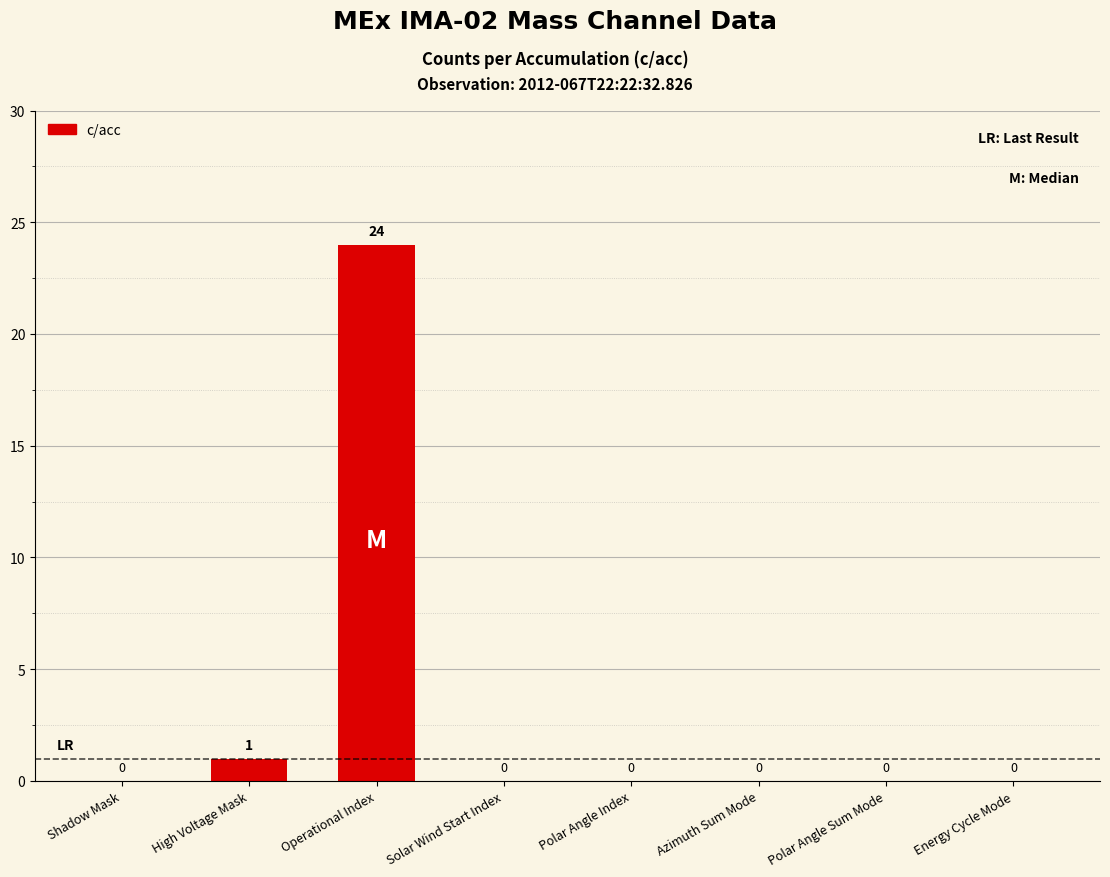

Which label corresponds to the largest value in the chart?

Operational Index